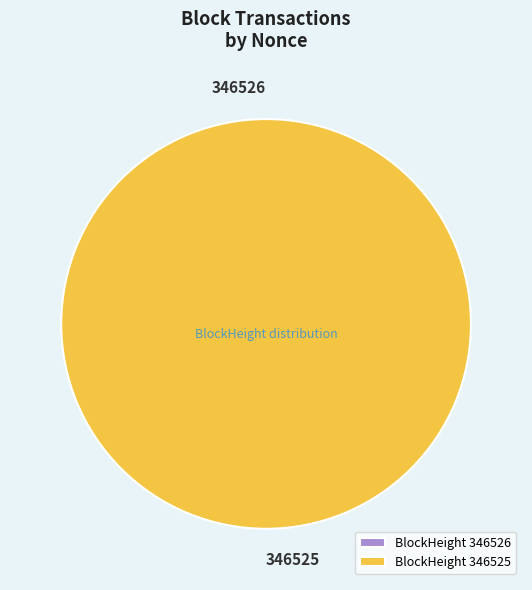

What percentage is the 346525 slice, to the nearest percent?

100%